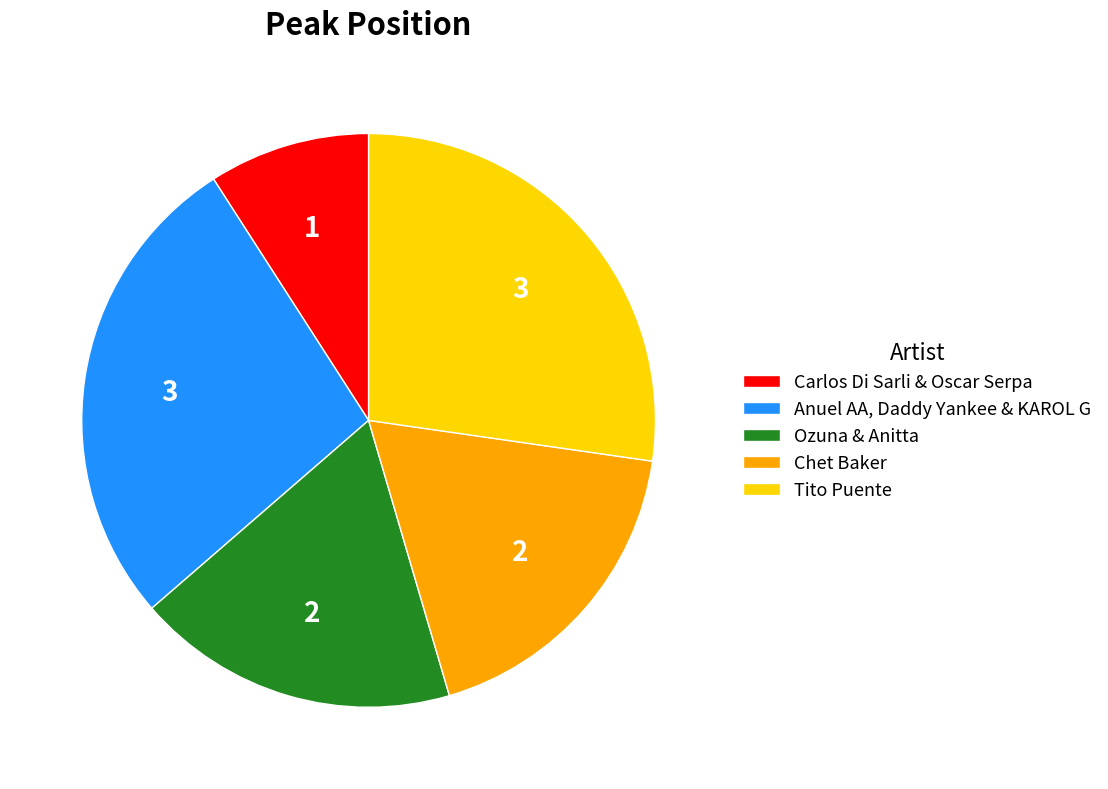

The Tito Puente slice represents 12% of the pie. True or false?

False